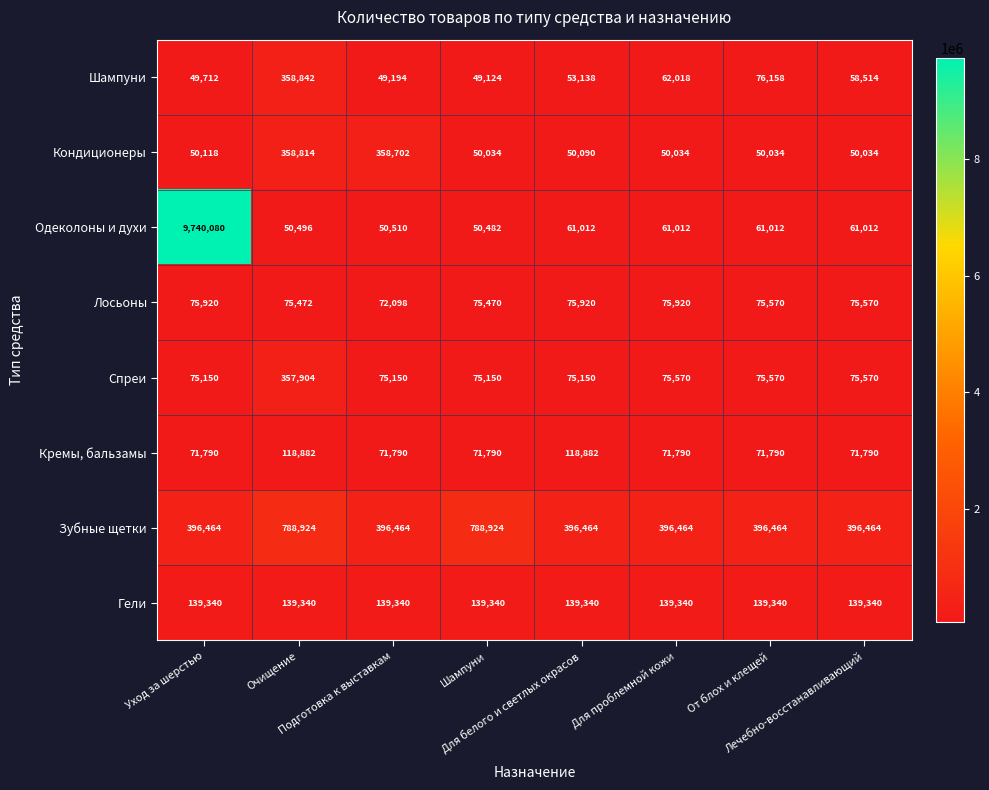

What is the difference between the highest and lowest values at Подготовка к выставкам?

347270